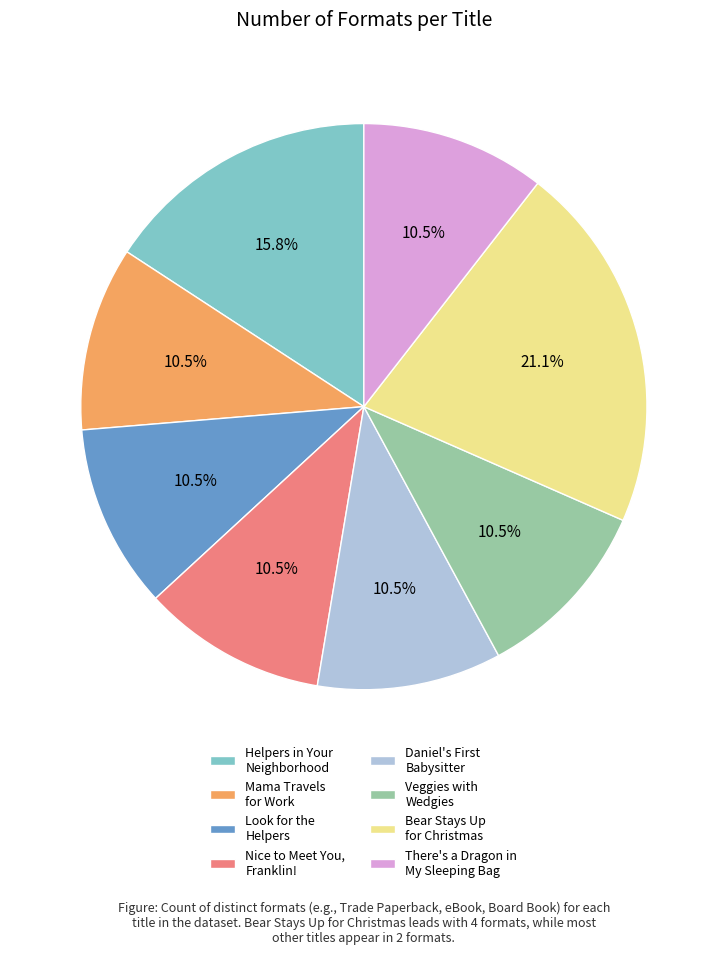

Which category has the biggest portion of the pie?

Bear Stays Up for Christmas